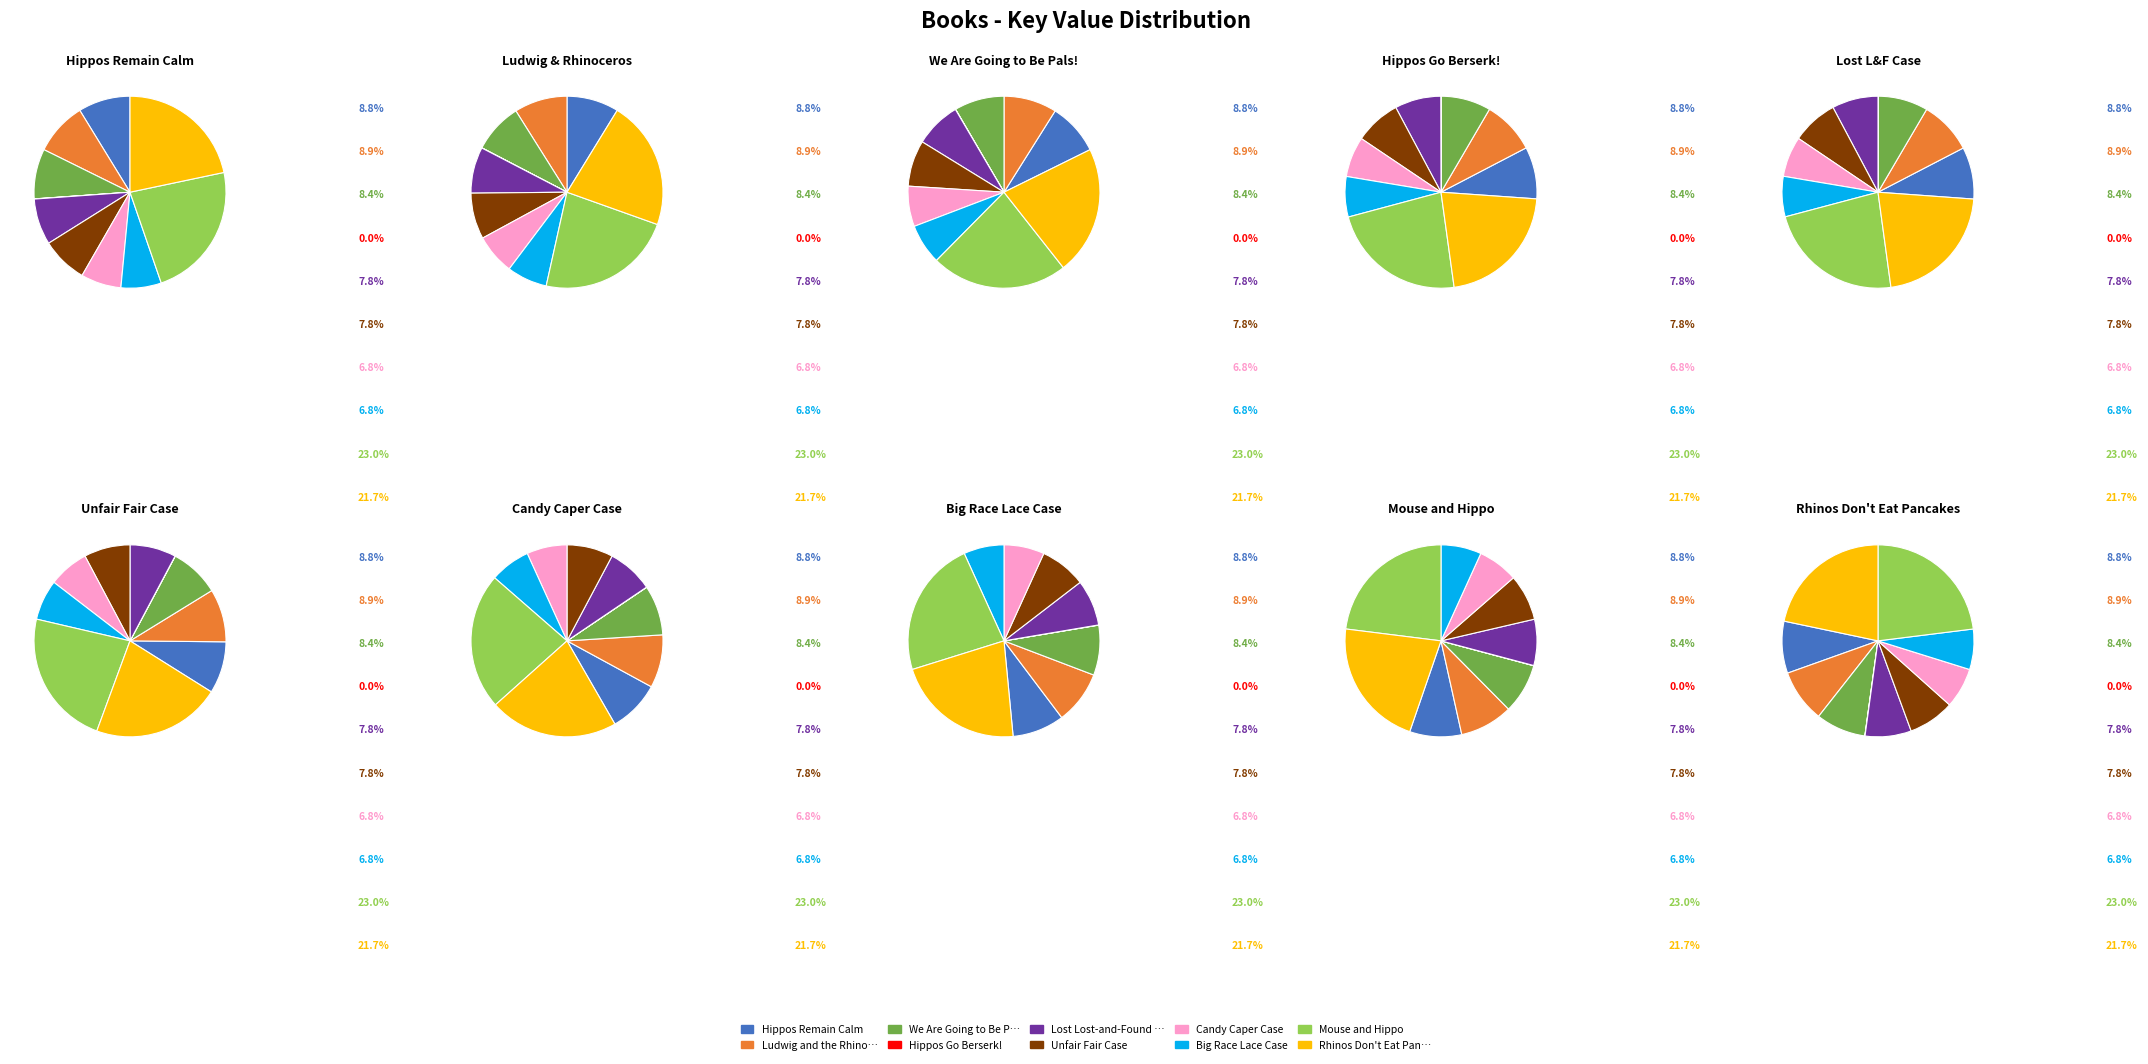

Which slice is the smallest?

Hippos Go Berserk!